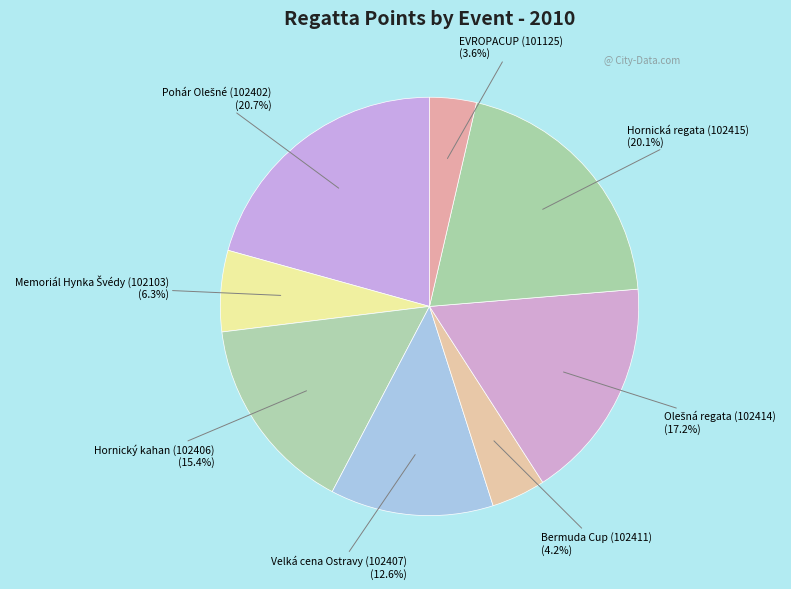

To the nearest percent, what is the difference between the largest and smallest slice percentages?

17%